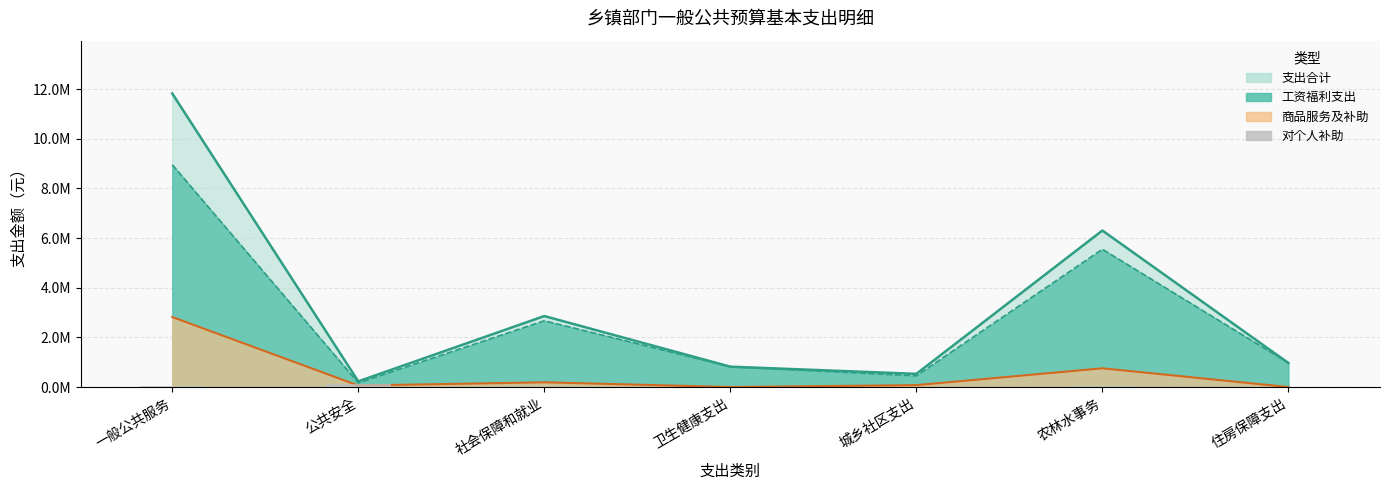

What is the difference between the 支出合计 values at 农林水事务 and 卫生健康支出?

5486135.3